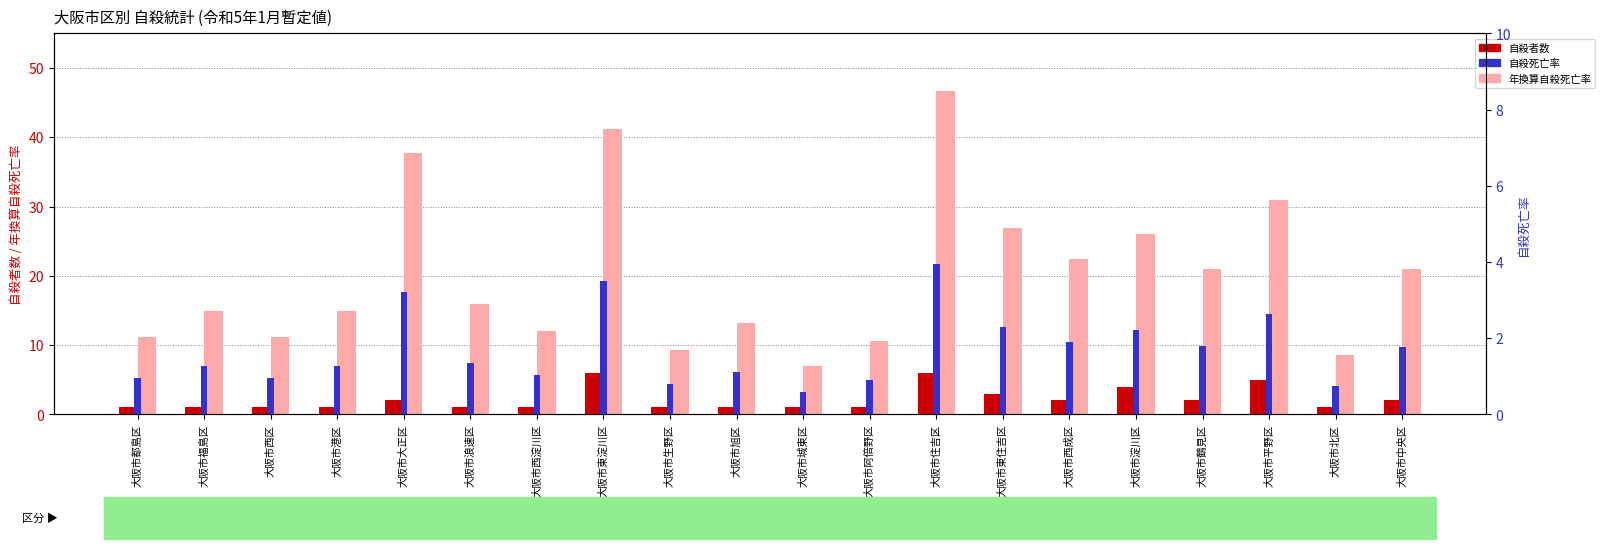

What is the sum of the 自殺者数 values at 大阪市中央区 and 大阪市西淀川区?

3.0